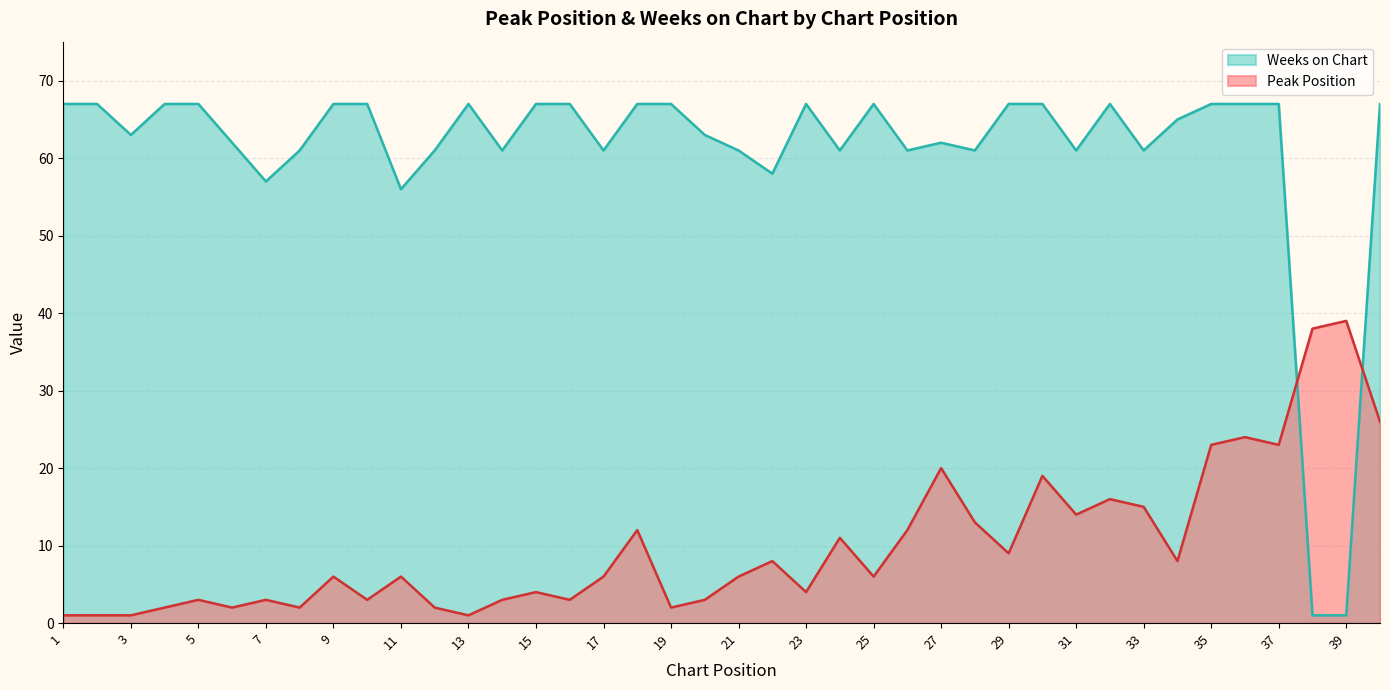

The Weeks on Chart series shows 99 at 30. True or false?

False